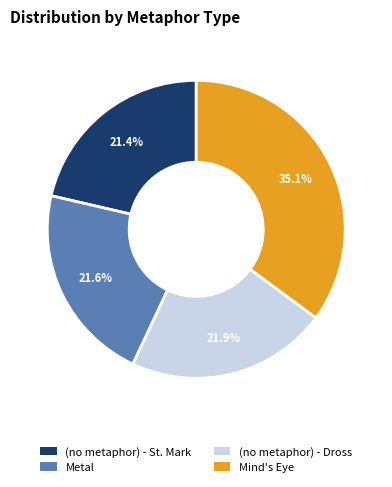

To the nearest percent, what portion does (no metaphor) - St. Mark represent?

21%